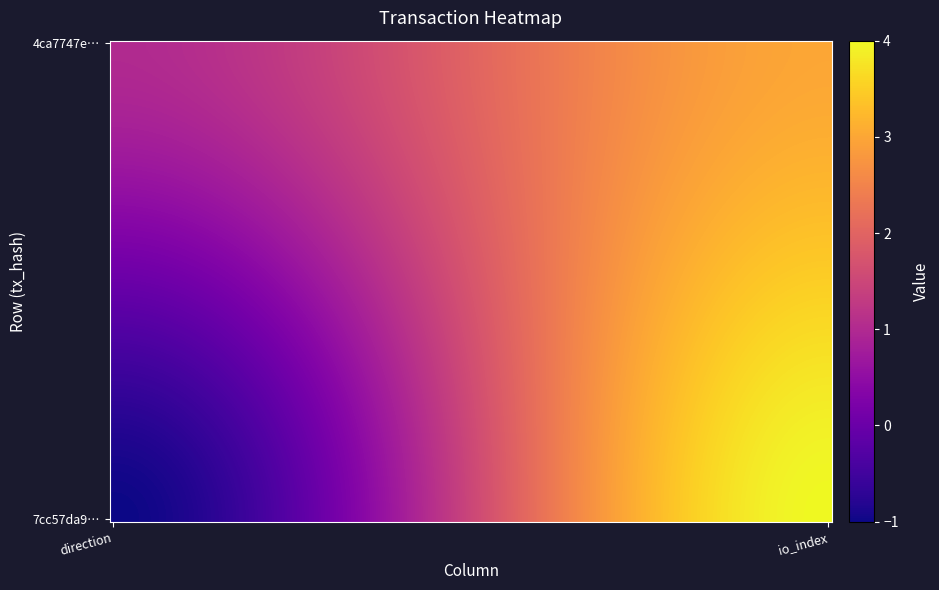

Reading right to left, what are all the values shown in this chart?

7cc57da932c945dd23469d37d5f3cb550f2f9ce: 4	-1
4ca7747e5aa85057e95dddc9133173057005033: 3	1